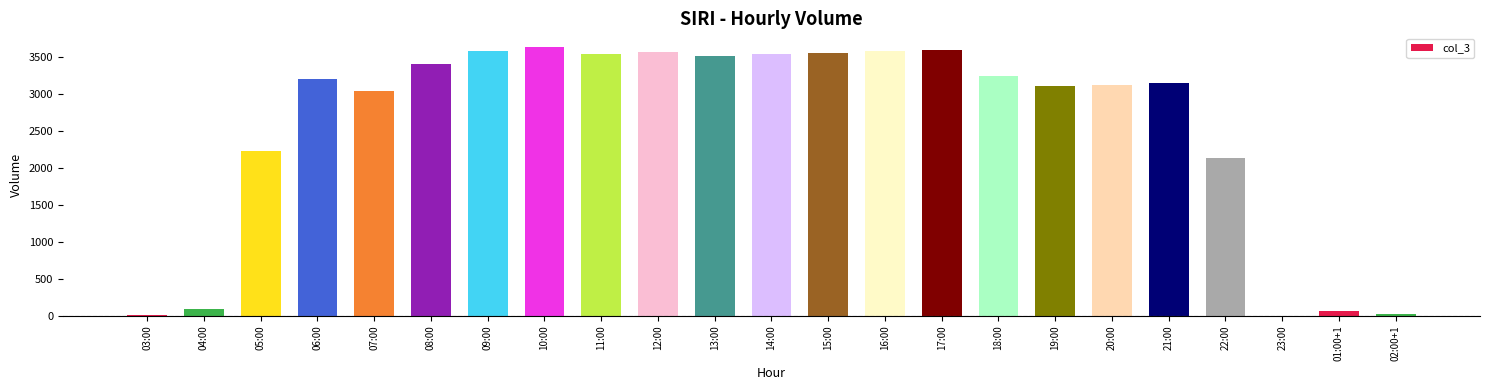

What is the ratio of the value at 16:00 to the value at 04:00?

38.9